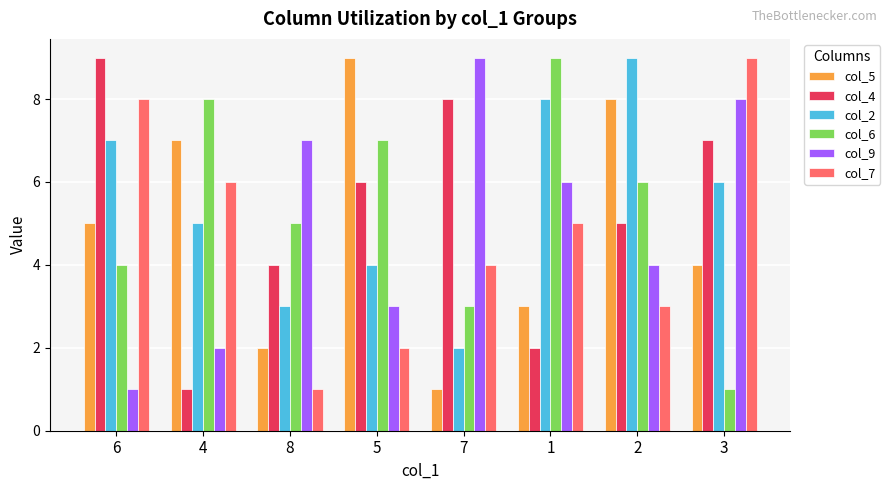

What is the difference between the second highest and second lowest values in the col_6 series?

5